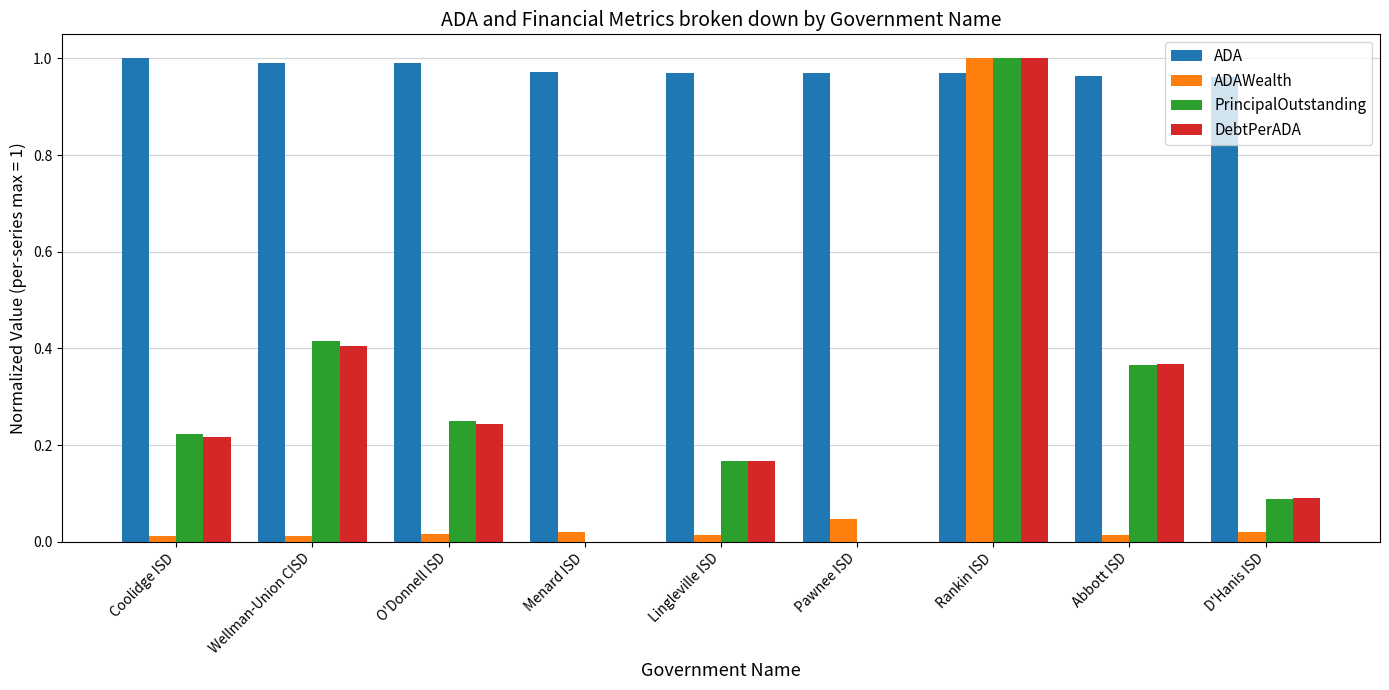

The ADA series shows 1.0 at Pawnee ISD. True or false?

True